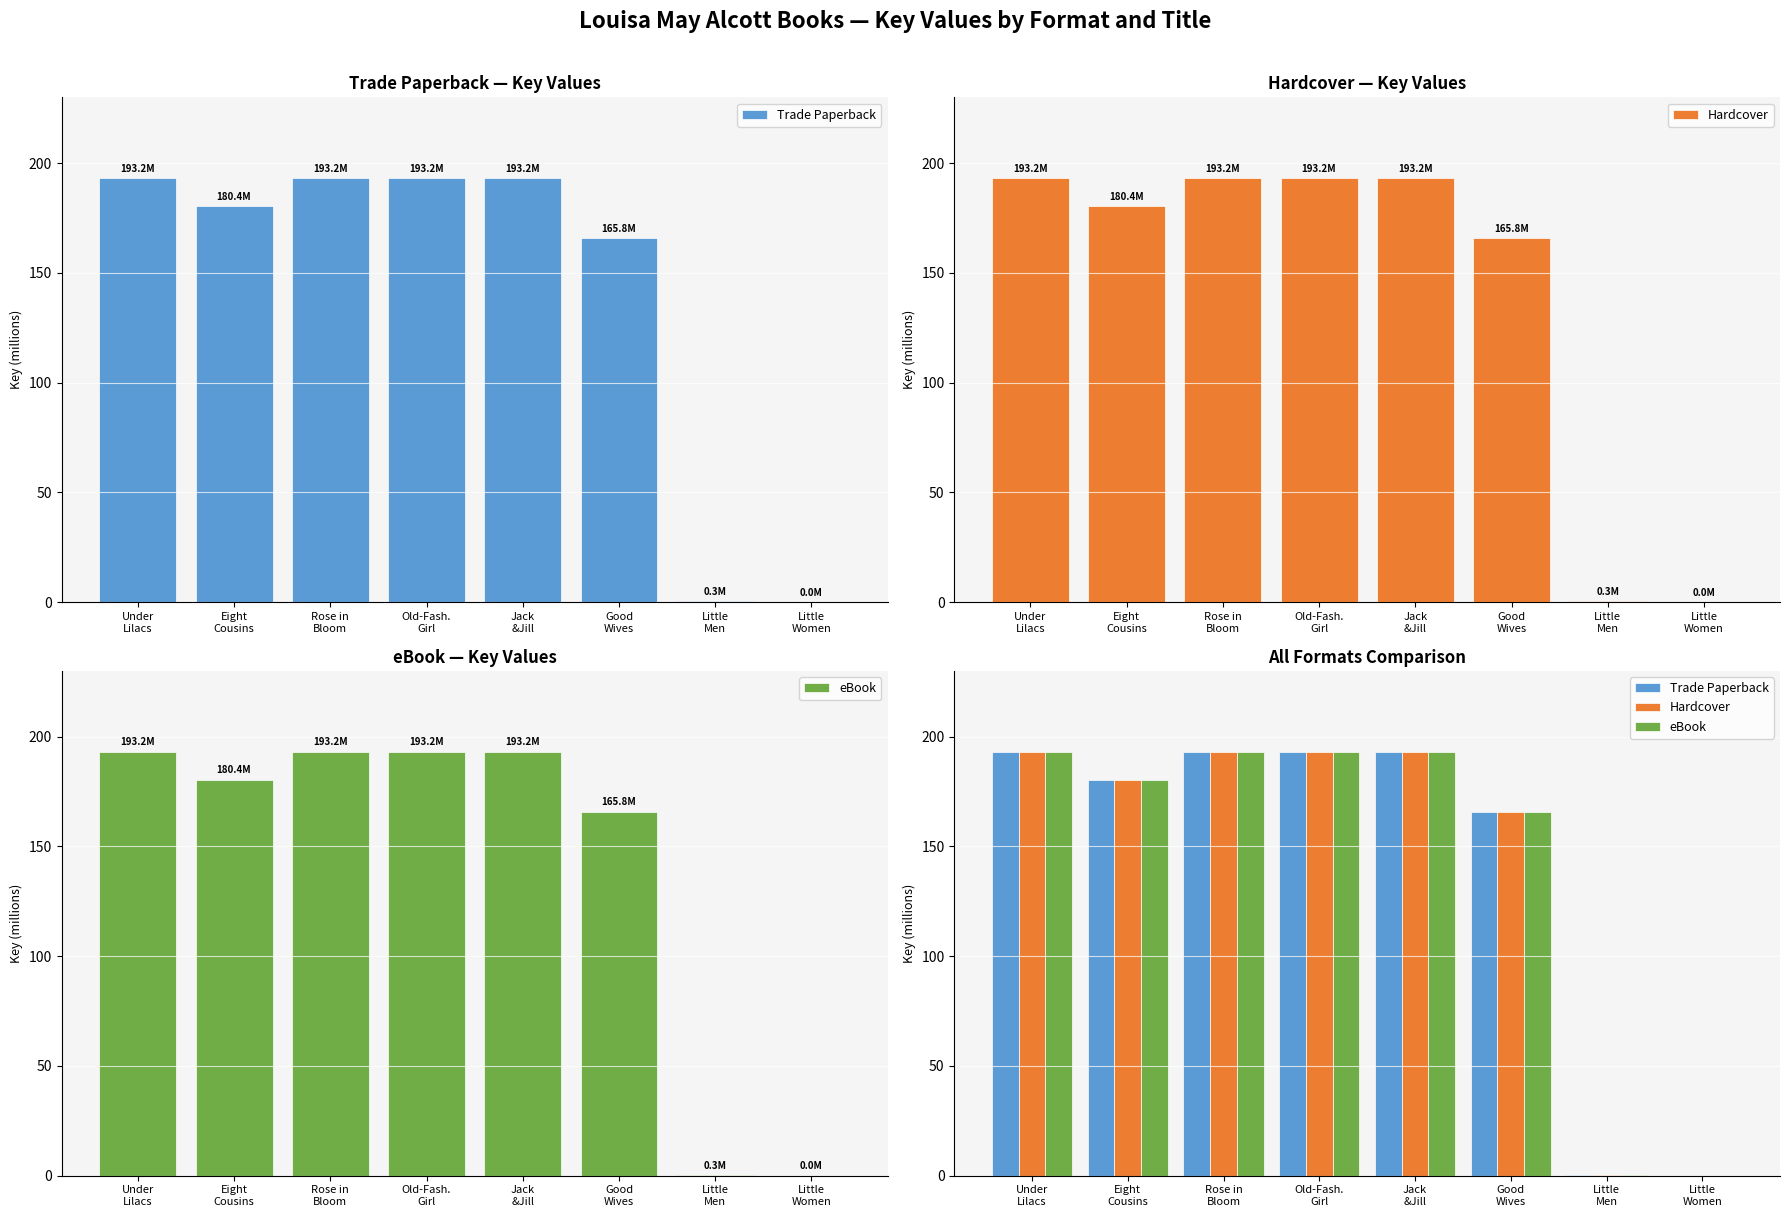

True or false: Hardcover has a value of 103.3 at Old-Fash.
Girl.

False